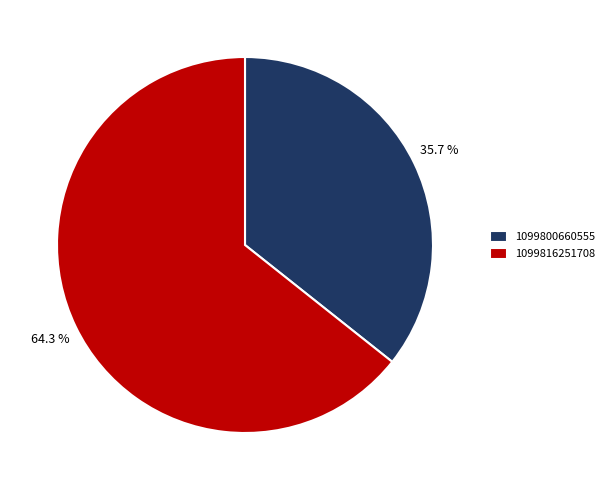

The 1099800660555 slice represents 21% of the pie. True or false?

False